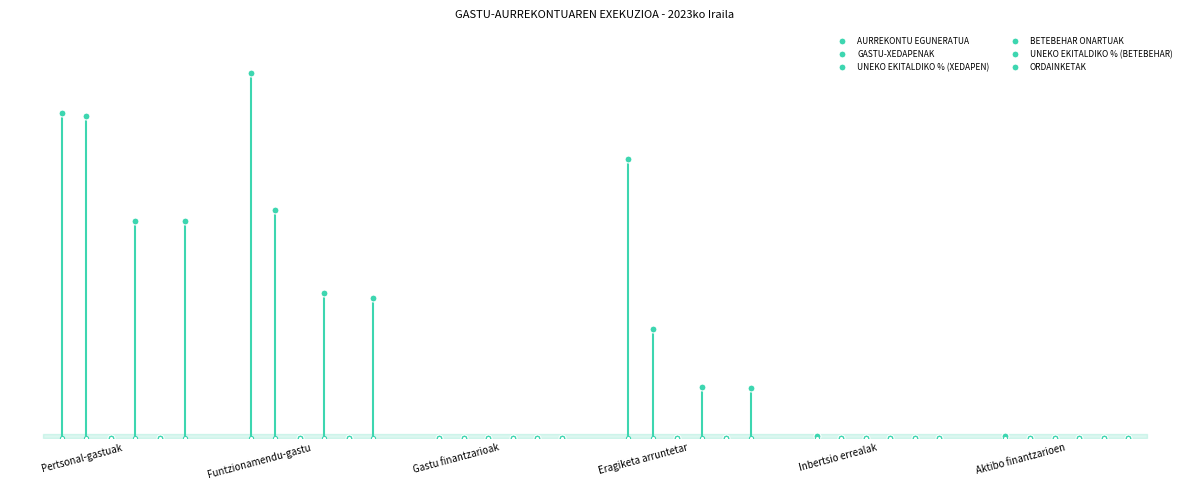

What position from the left is Eragiketa arruntetarako transferentziak?

4